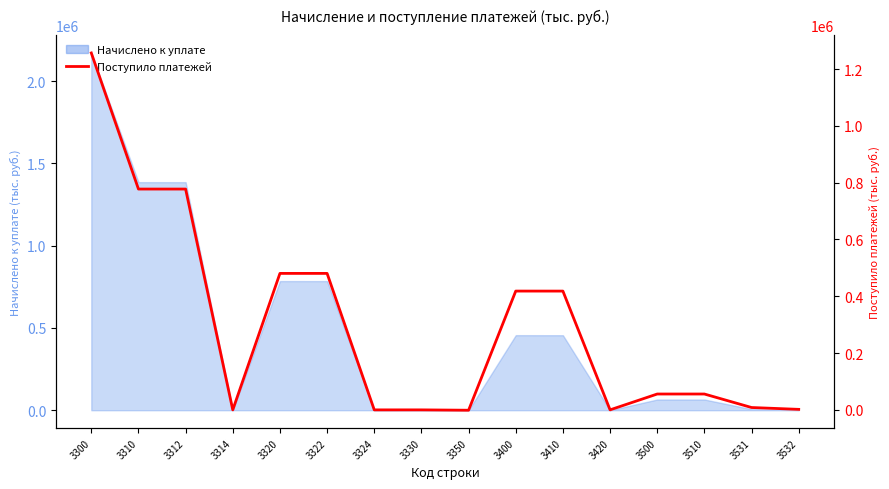

True or false: the data has more than 2 interior local peaks.

True